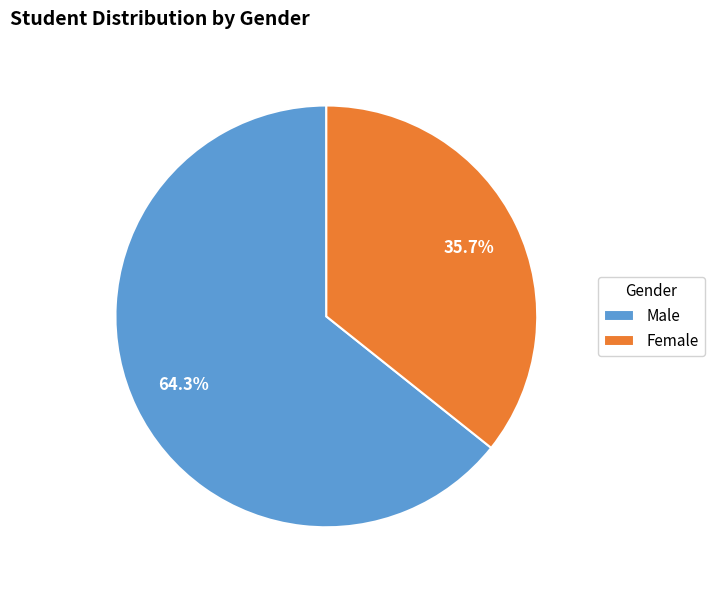

Approximately how many times larger is the value at Male compared to Female?

1.8